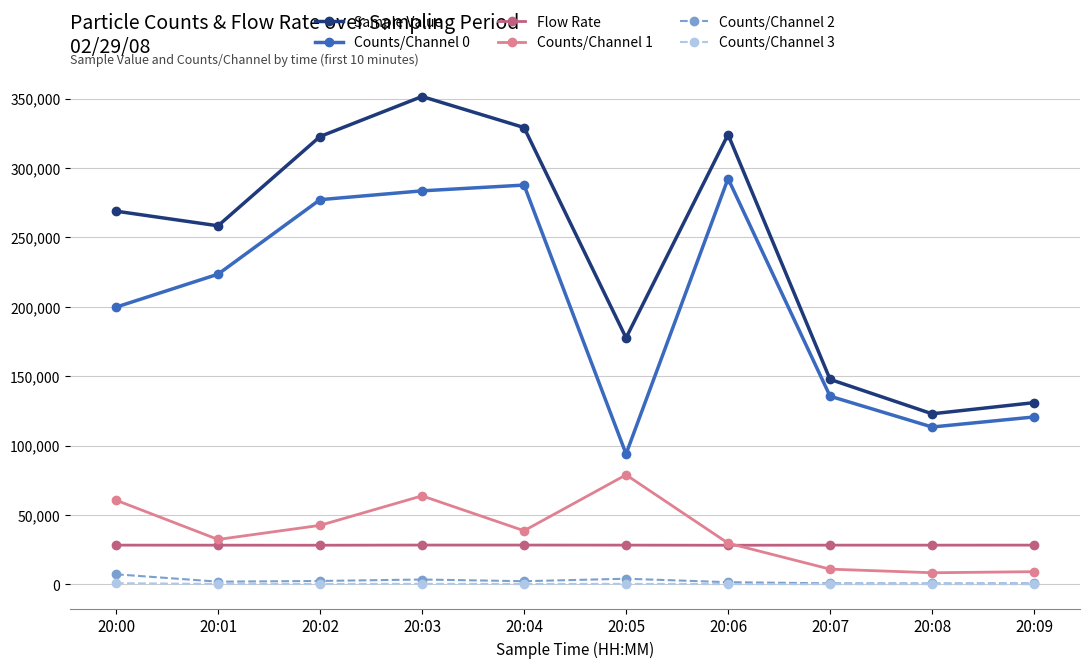

How many distinct data groups are displayed?

6